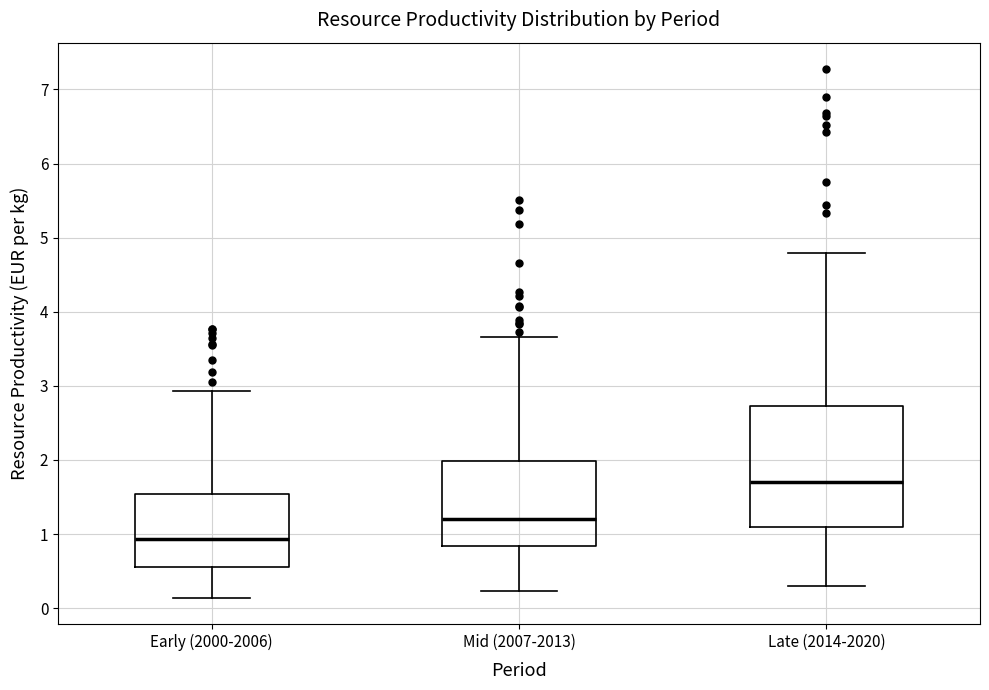

Reading left to right, read every box against the y-axis: the position of its median line, the range the box covers, and the ends of its whiskers. The values are not printed on the chart, so give them approximately, as read against the axis.

Early (2000-2006): median 0.9, box 0.6 to 1.5, whiskers 0.1 to 2.9
Mid (2007-2013): median 1.2, box 0.8 to 2.0, whiskers 0.2 to 3.7
Late (2014-2020): median 1.7, box 1.1 to 2.7, whiskers 0.3 to 4.8